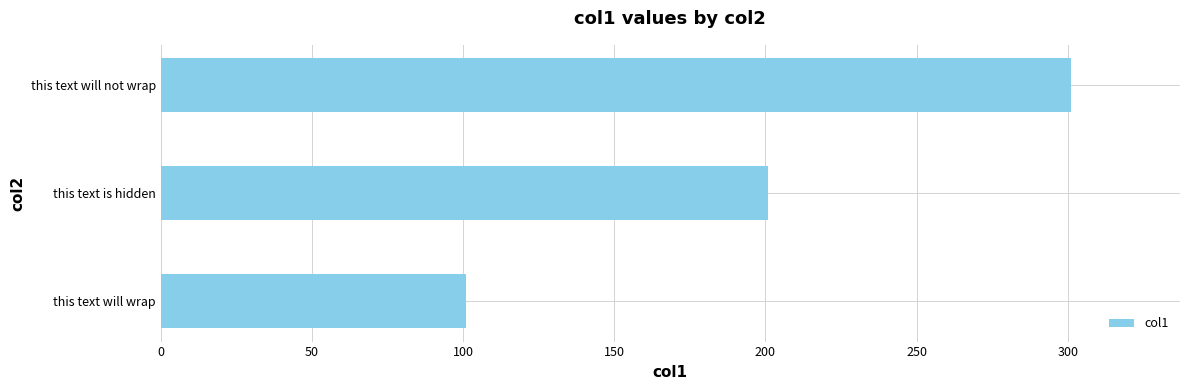

How many bars are there in total?

3